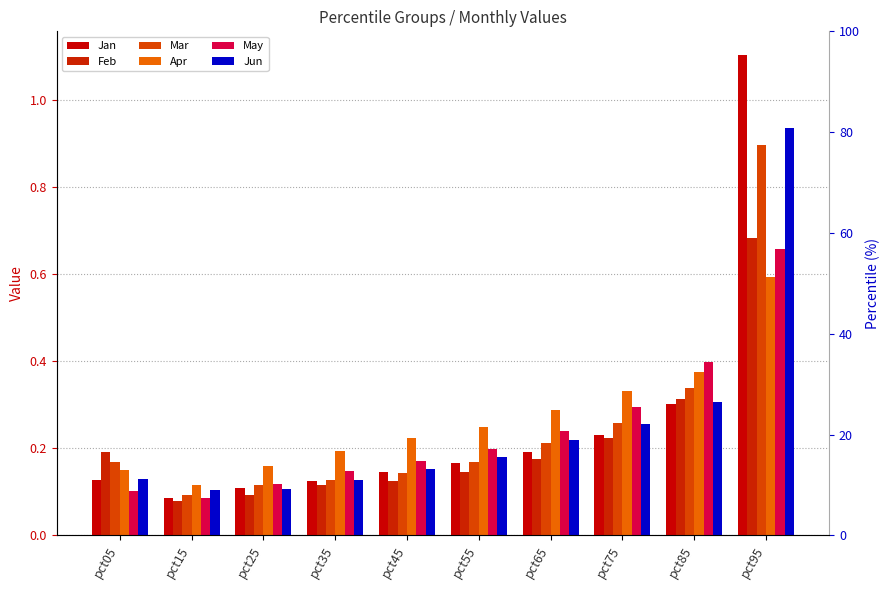

At how many categories does at least one series exceed 0?

10